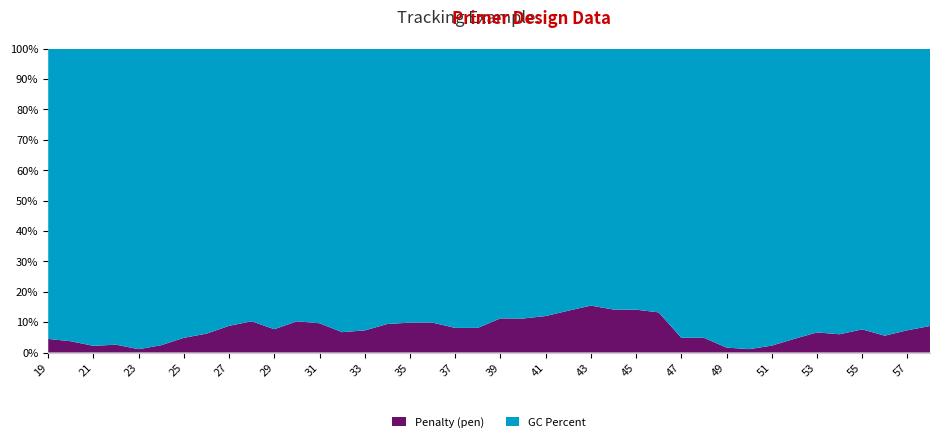

Is it true that Penalty (pen) equals 1.1 at 23?

True